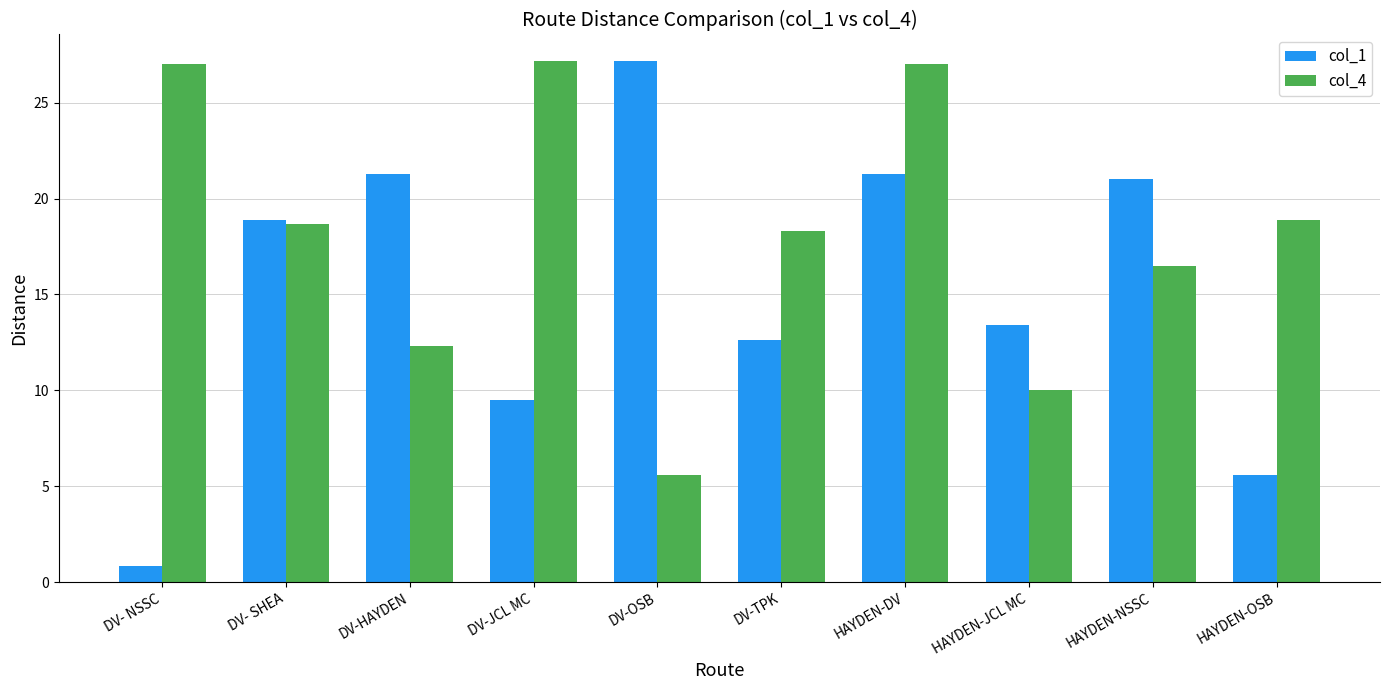

Reading left to right, list all the values displayed in this chart.

col_1: DV- NSSC=0.9	DV- SHEA=18.9	DV-HAYDEN=21.3	DV-JCL MC=9.5	DV-OSB=27.2	DV-TPK=12.6	HAYDEN-DV=21.3	HAYDEN-JCL MC=13.4	HAYDEN-NSSC=21.0	HAYDEN-OSB=5.6
col_4: DV- NSSC=27.0	DV- SHEA=18.7	DV-HAYDEN=12.3	DV-JCL MC=27.2	DV-OSB=5.6	DV-TPK=18.3	HAYDEN-DV=27.0	HAYDEN-JCL MC=10.0	HAYDEN-NSSC=16.5	HAYDEN-OSB=18.9